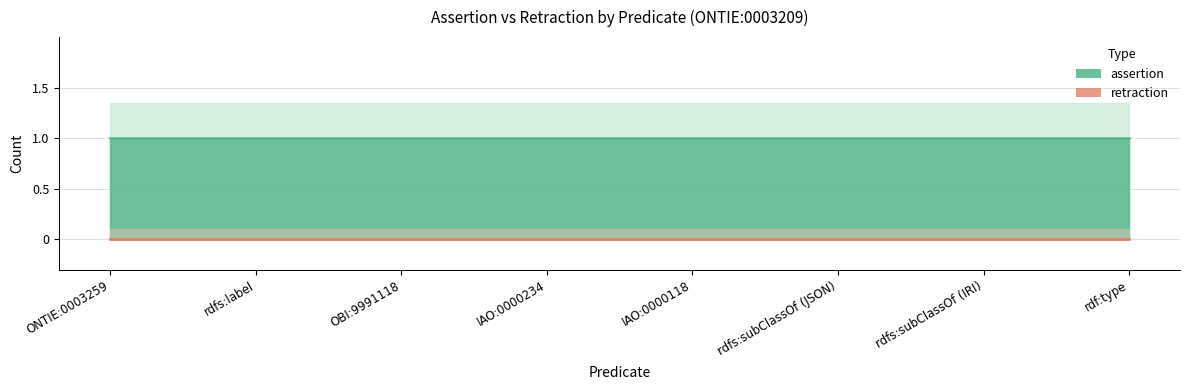

At which category is the sum across all series the highest?

ONTIE:0003259